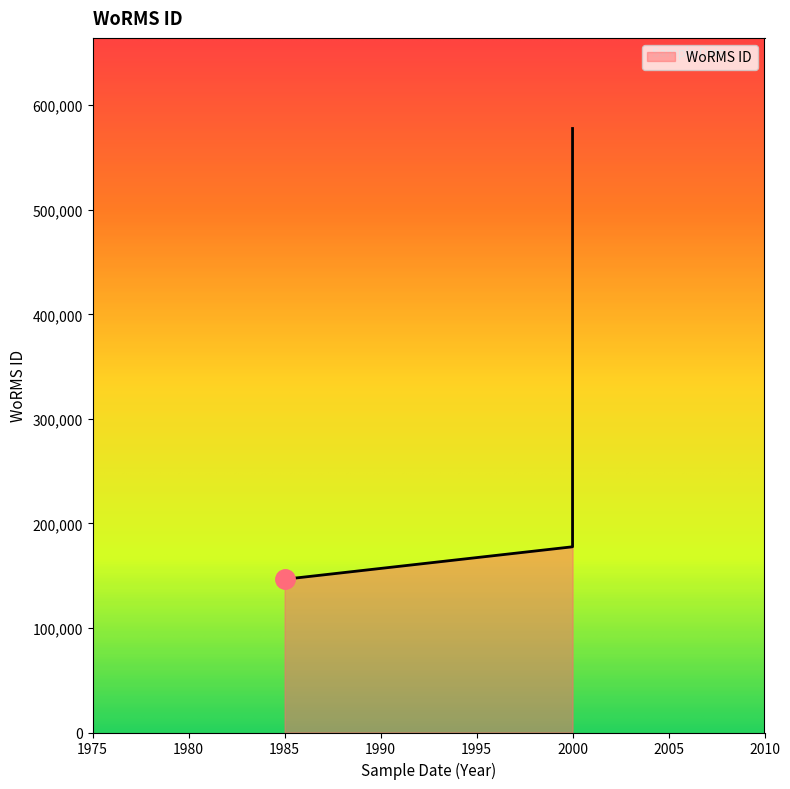

Count the number of data series in this chart.

1